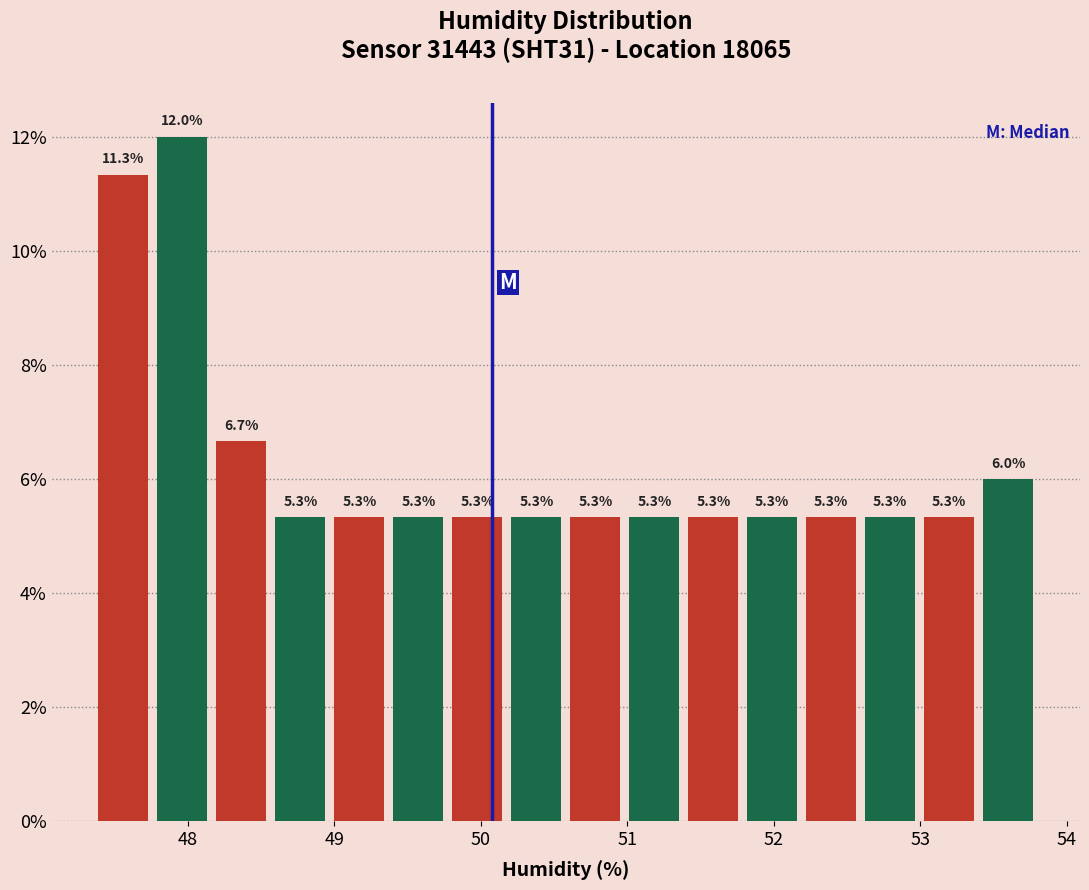

Reading left to right, list every bar in this chart as the range it spans on the x-axis followed by its height. The bar edges are not printed on the chart, so give them approximately, as read against the axis.

47.4 to 47.8: 11.3
47.8 to 48.2: 12.0
48.2 to 48.6: 6.7
48.6 to 49.0: 5.3
49.0 to 49.4: 5.3
49.4 to 49.8: 5.3
49.8 to 50.2: 5.3
50.2 to 50.6: 5.3
50.6 to 51.0: 5.3
51.0 to 51.4: 5.3
51.4 to 51.8: 5.3
51.8 to 52.2: 5.3
52.2 to 52.6: 5.3
52.6 to 53.0: 5.3
53.0 to 53.4: 5.3
53.4 to 53.8: 6.0